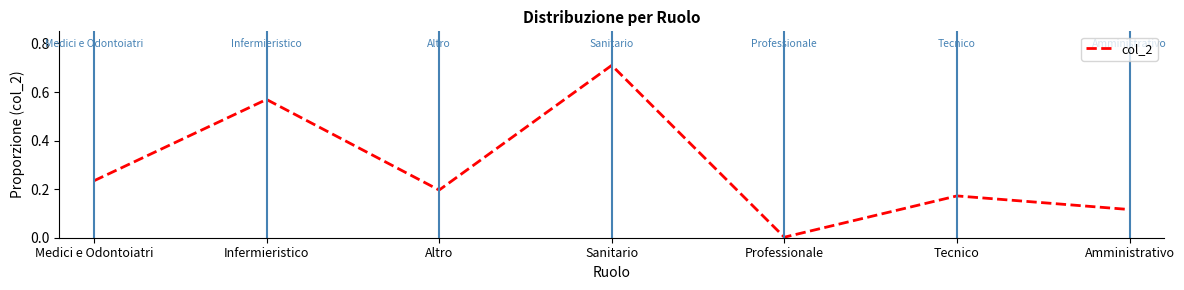

Where is the first local maximum?

Infermieristico